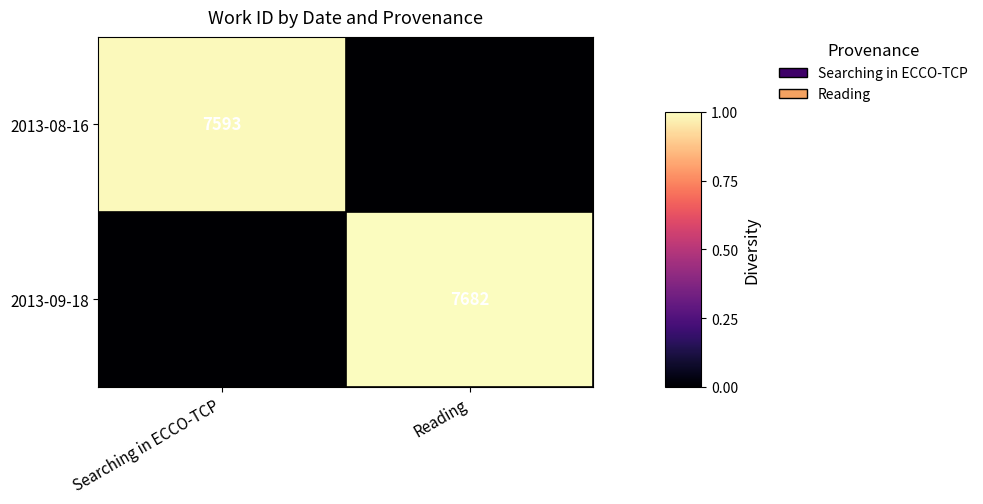

At which category is the sum across all series the highest?

Reading